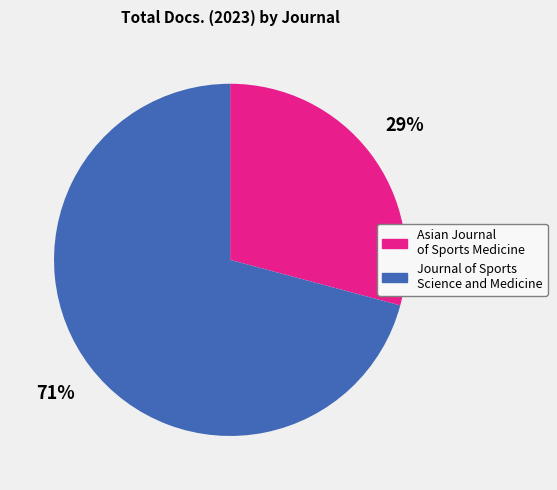

Which category accounts for the majority?

Journal of Sports Science and Medicine